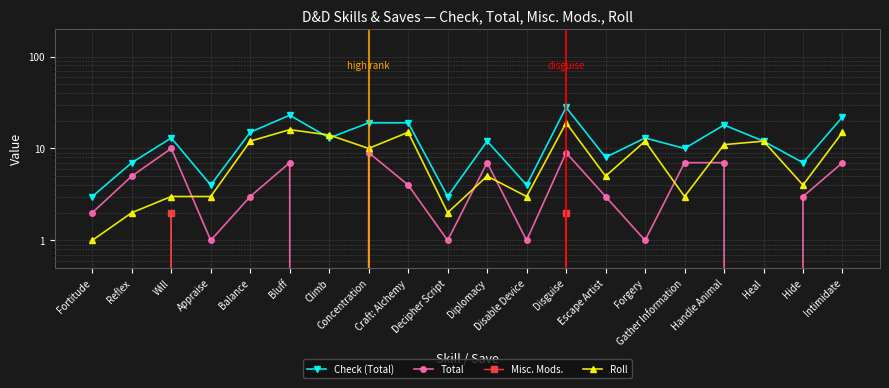

Which series changed the most between Concentration and Disable Device?

Check (Total)